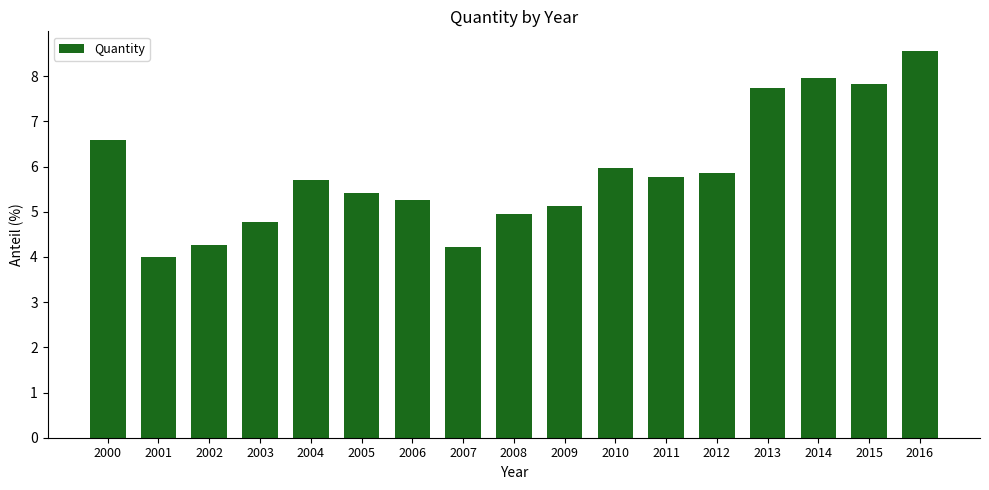

What is the change in value from 2000 to 2007?

-2.4